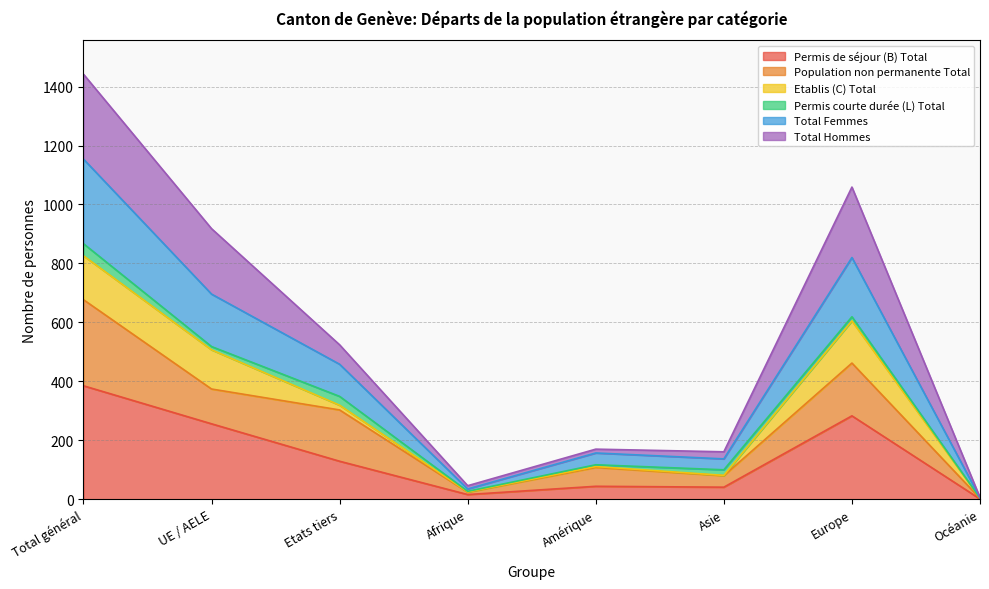

At which label does Total Femmes first exceed 458?

Total général